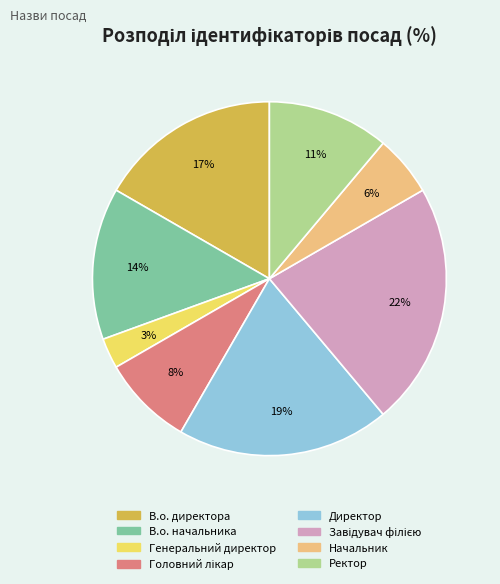

To the nearest percent, what is the difference between the largest and smallest slice percentages?

19%